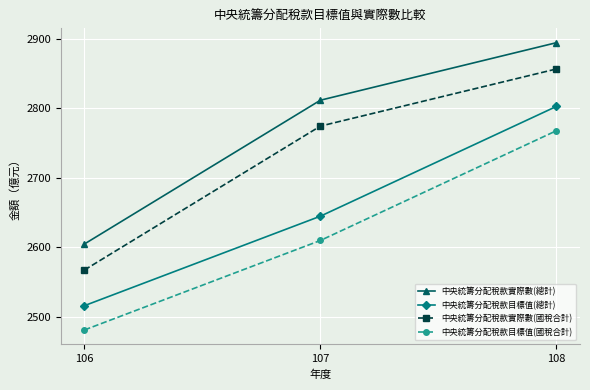

At which label is 中央統籌分配稅款目標值(國稅合計) closest to 2624?

107